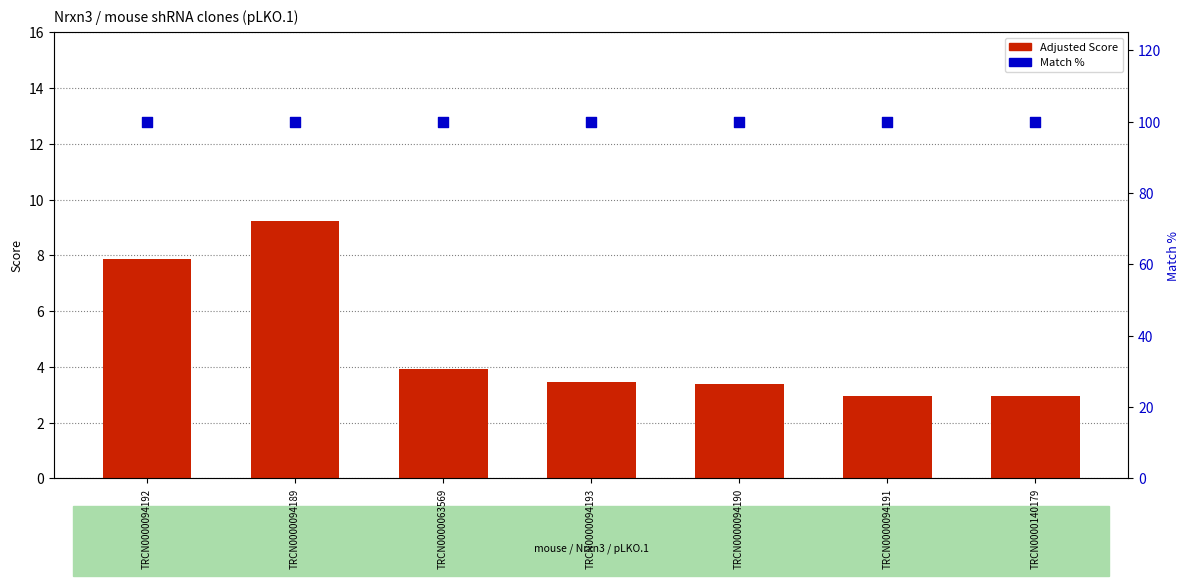

What is the total value across all series at TRCN0000094189?

109.2